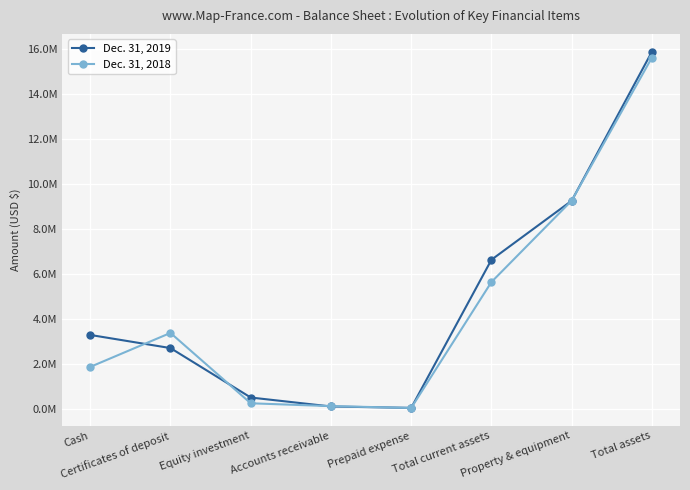

True or false: Dec. 31, 2018 has a value of 244825 at Equity investment.

True